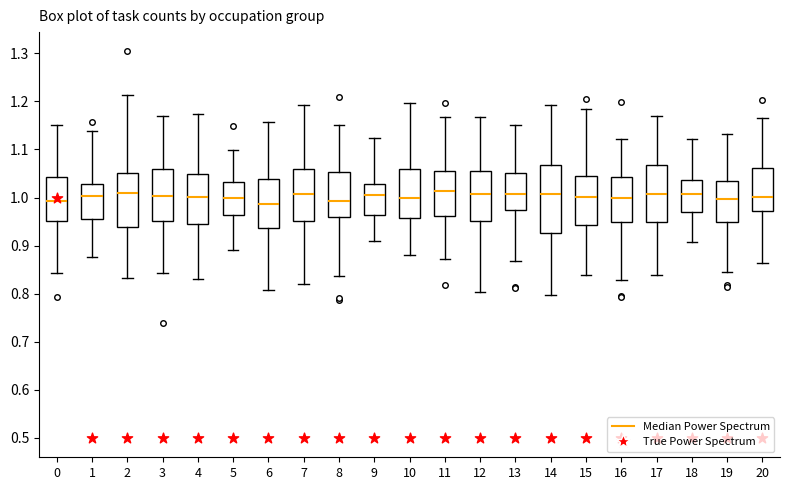

Reading left to right, transcribe this box plot: for each box, give where its median line is, the range the box spans, and where its two whiskers end, as read against the y-axis. The values are not printed on the chart, so give them approximately, as read against the axis.

0: median 0.99, box 0.95 to 1.04, whiskers 0.84 to 1.15
1: median 1.00, box 0.95 to 1.03, whiskers 0.88 to 1.14
2: median 1.01, box 0.94 to 1.05, whiskers 0.83 to 1.21
3: median 1.00, box 0.95 to 1.06, whiskers 0.84 to 1.17
4: median 1.00, box 0.94 to 1.05, whiskers 0.83 to 1.17
5: median 1.00, box 0.96 to 1.03, whiskers 0.89 to 1.10
6: median 0.99, box 0.94 to 1.04, whiskers 0.81 to 1.16
7: median 1.01, box 0.95 to 1.06, whiskers 0.82 to 1.19
8: median 0.99, box 0.96 to 1.05, whiskers 0.84 to 1.15
9: median 1.00, box 0.96 to 1.03, whiskers 0.91 to 1.12
10: median 1.00, box 0.96 to 1.06, whiskers 0.88 to 1.20
11: median 1.01, box 0.96 to 1.06, whiskers 0.87 to 1.17
12: median 1.01, box 0.95 to 1.05, whiskers 0.80 to 1.17
13: median 1.01, box 0.97 to 1.05, whiskers 0.87 to 1.15
14: median 1.01, box 0.93 to 1.07, whiskers 0.80 to 1.19
15: median 1.00, box 0.94 to 1.04, whiskers 0.84 to 1.18
16: median 1.00, box 0.95 to 1.04, whiskers 0.83 to 1.12
17: median 1.01, box 0.95 to 1.07, whiskers 0.84 to 1.17
18: median 1.01, box 0.97 to 1.04, whiskers 0.91 to 1.12
19: median 1.00, box 0.95 to 1.04, whiskers 0.85 to 1.13
20: median 1.00, box 0.97 to 1.06, whiskers 0.86 to 1.16